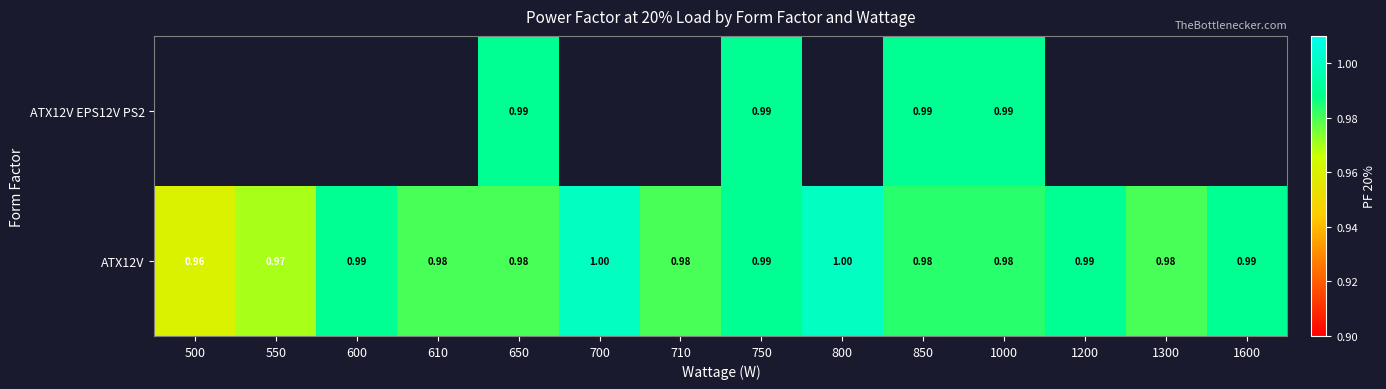

Between 550 and 700, which series saw the biggest shift?

ATX12V